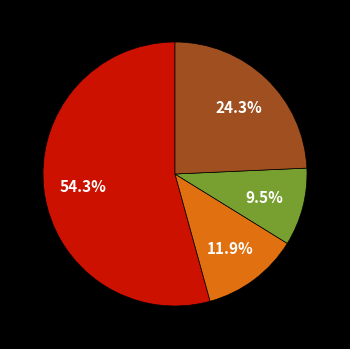

Is there any slice that represents more than half of the pie?

Yes